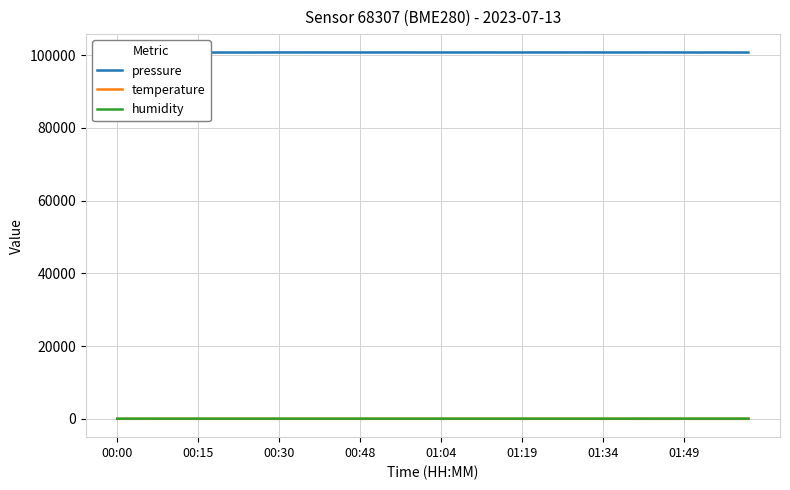

Rank the series by their maximum value, from highest to lowest.

pressure, humidity, temperature